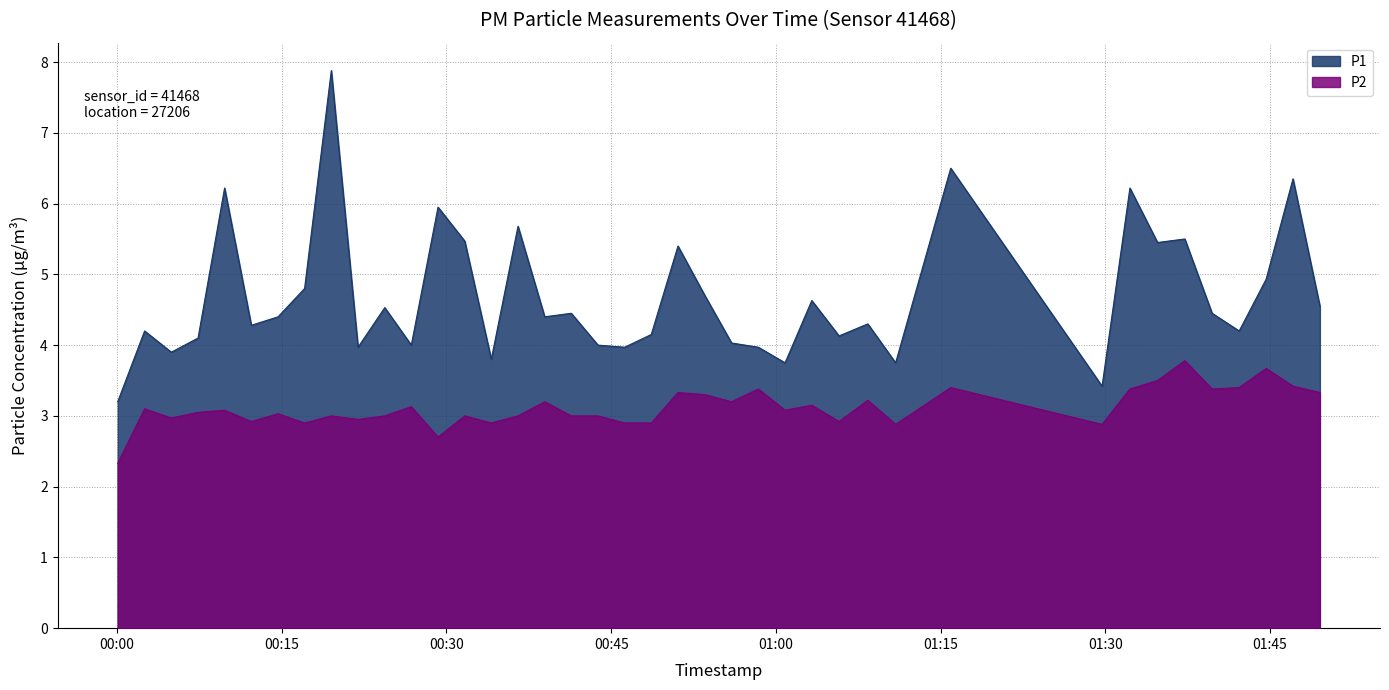

True or false: P1 and P2 intersect in this chart.

False